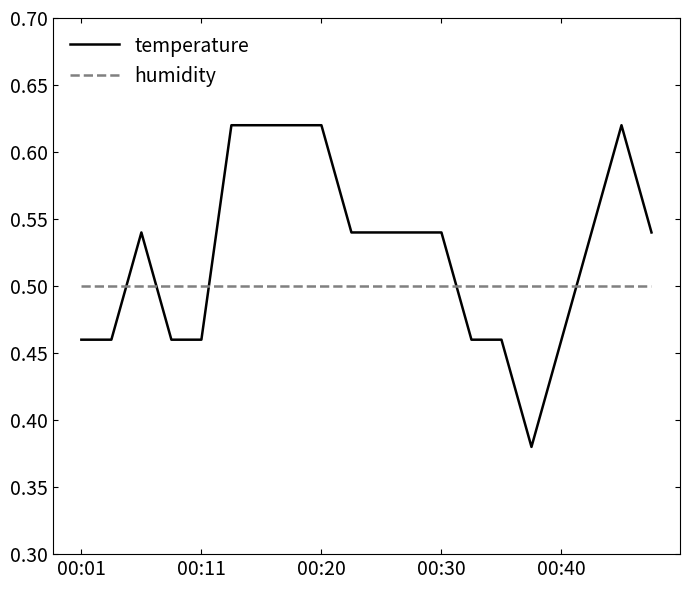

Which series has the widest spread of values?

temperature